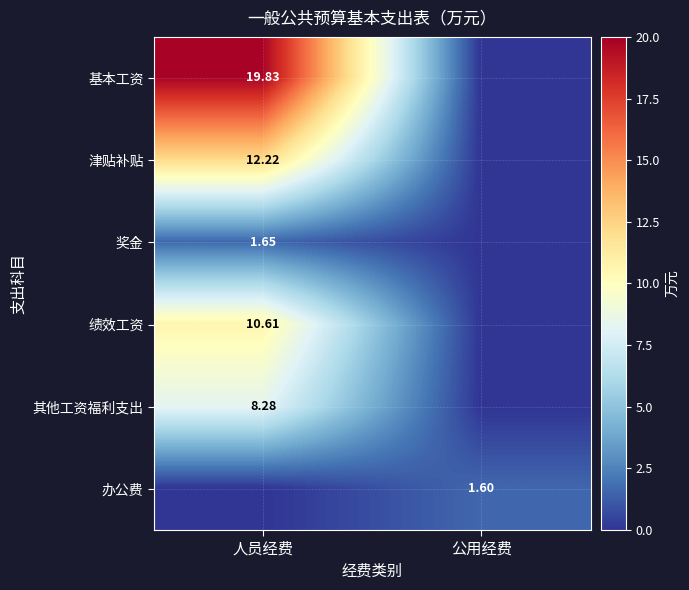

Which category has the highest value across all series?

人员经费